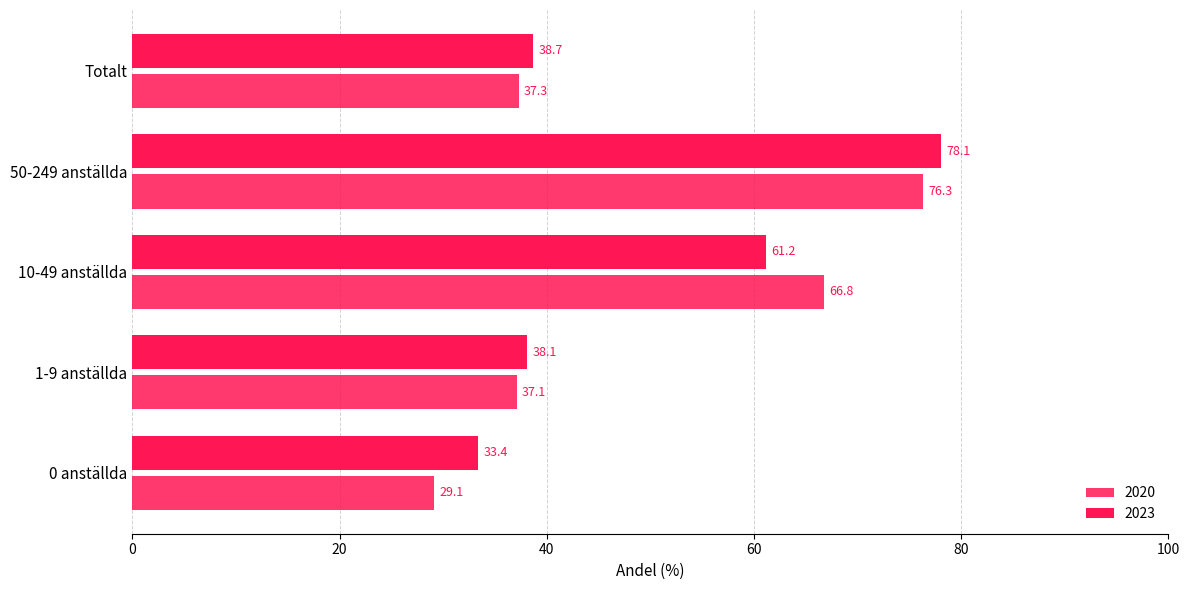

Reading right to left, extract all data points from this chart.

2020: 37.3	76.3	66.8	37.1	29.1
2023: 38.7	78.1	61.2	38.1	33.4